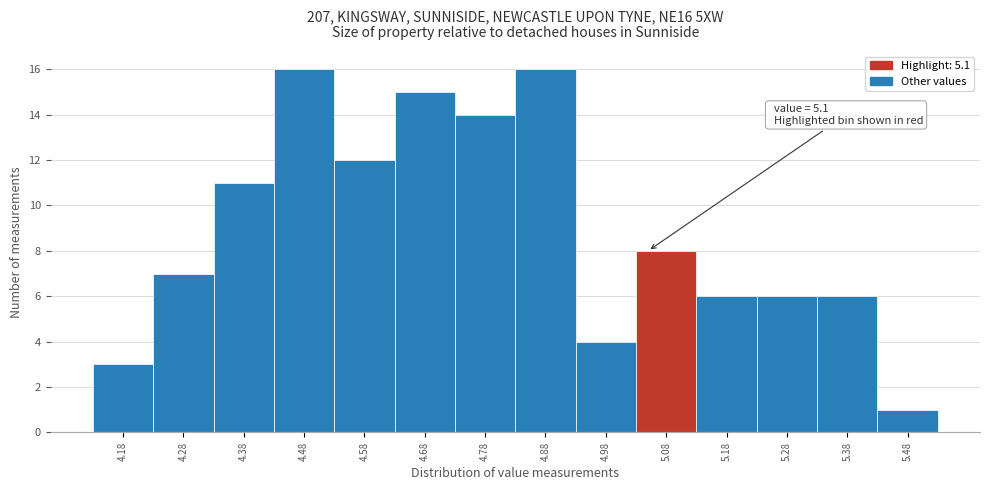

Reading right to left, list all the values displayed in this chart.

1	6	6	6	8	4	16	14	15	12	16	11	7	3